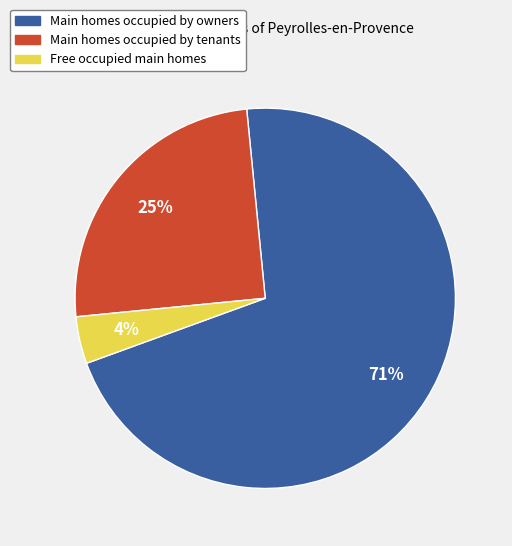

To the nearest percent, what is the average slice percentage?

33%